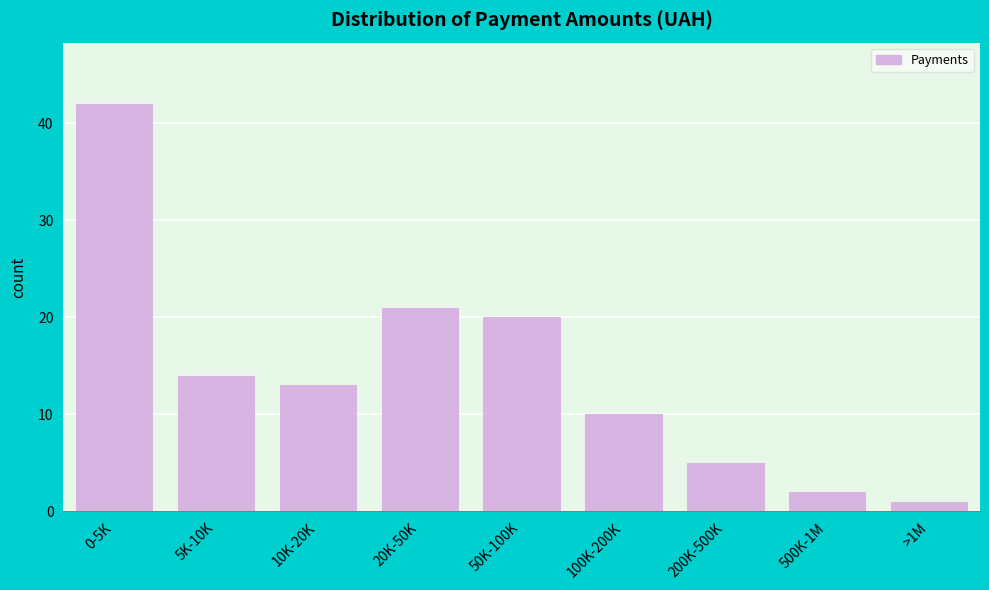

Reading left to right, list all the values displayed in this chart.

42	14	13	21	20	10	5	2	1